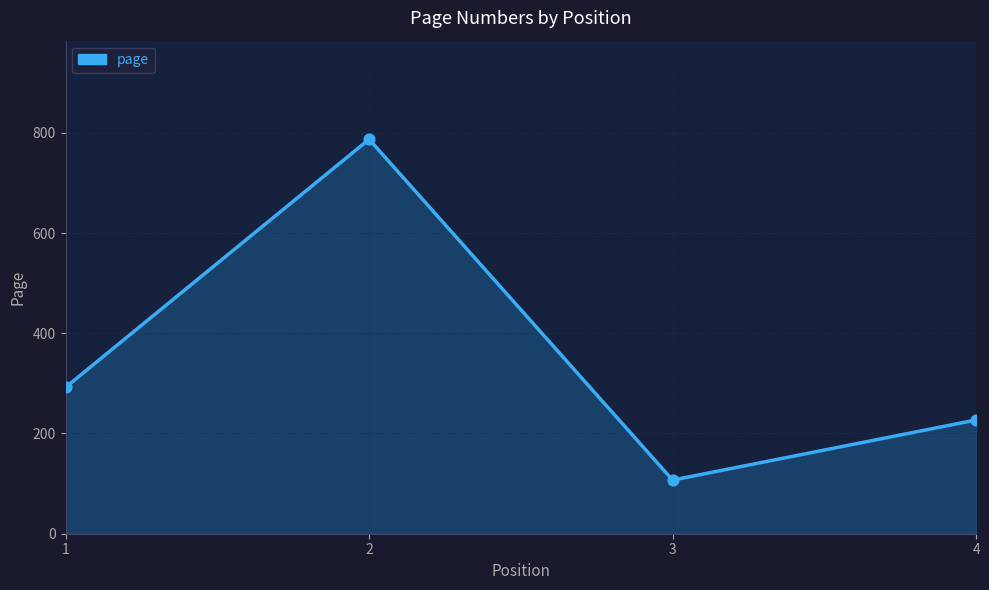

What is the change in value from 2 to 3?

-680